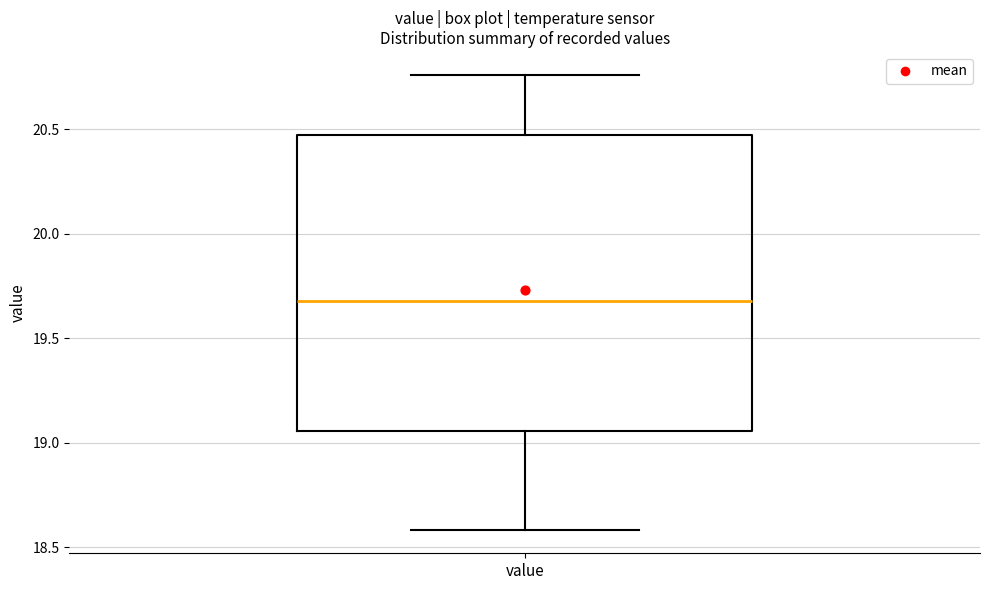

Read this box plot against the y-axis: the position of the median line, the range covered by the box, and the ends of both whiskers. The values are not printed on the chart, so give them approximately, as read against the axis.

median 19.70, box 19.05 to 20.45, whiskers 18.60 to 20.75